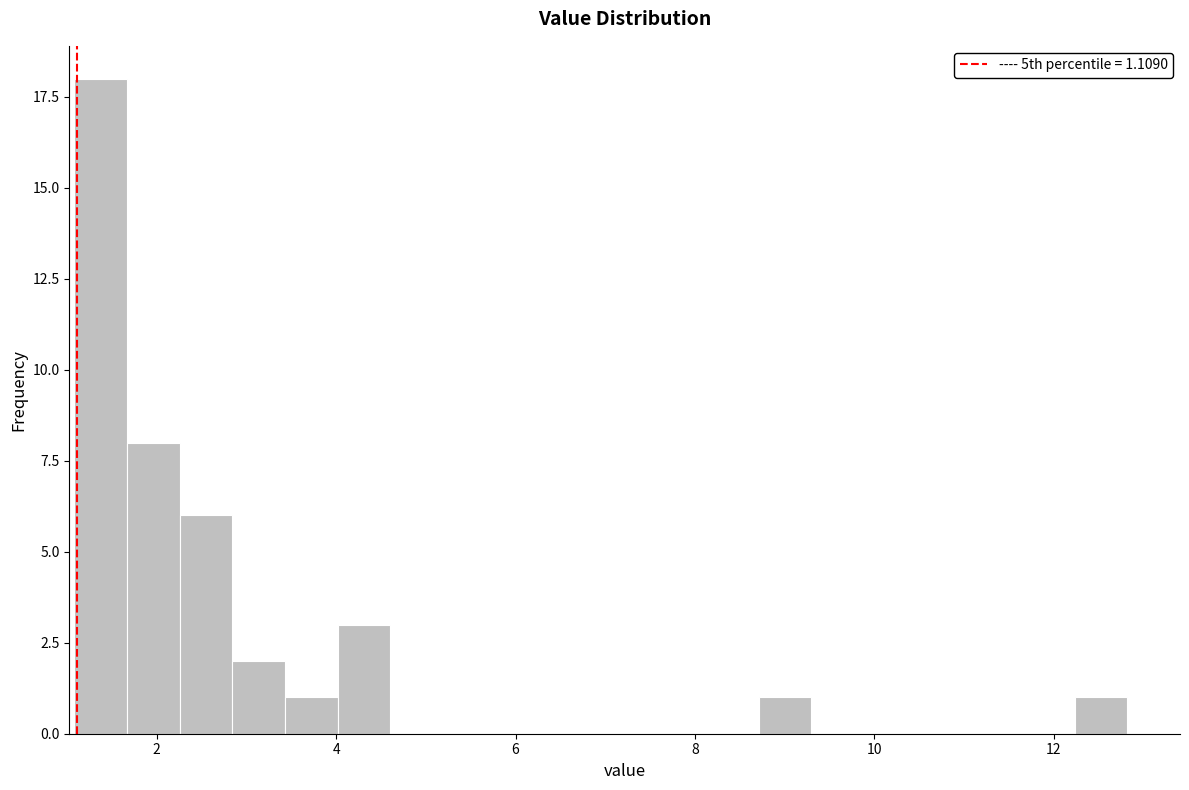

Around what value on the x-axis is the tallest bar? Give the approximate position of its centre, as read against the axis.

1.4